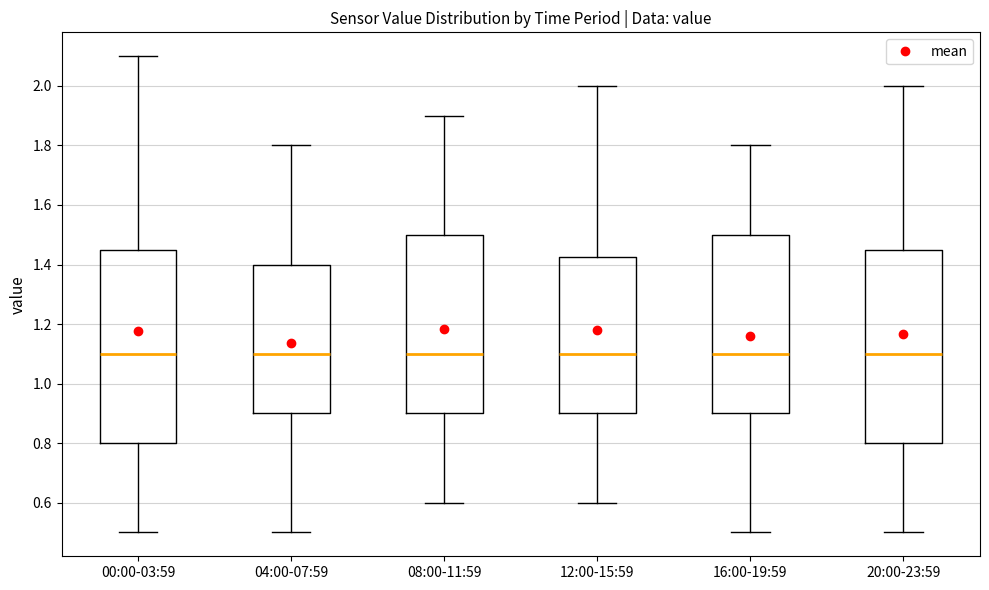

Reading left to right, transcribe this box plot: for each box, give where its median line is, the range the box spans, and where its two whiskers end, as read against the y-axis. The values are not printed on the chart, so give them approximately, as read against the axis.

00:00-03:59: median 1.10, box 0.80 to 1.46, whiskers 0.50 to 2.10
04:00-07:59: median 1.10, box 0.90 to 1.40, whiskers 0.50 to 1.80
08:00-11:59: median 1.10, box 0.90 to 1.50, whiskers 0.60 to 1.90
12:00-15:59: median 1.10, box 0.90 to 1.42, whiskers 0.60 to 2.00
16:00-19:59: median 1.10, box 0.90 to 1.50, whiskers 0.50 to 1.80
20:00-23:59: median 1.10, box 0.80 to 1.46, whiskers 0.50 to 2.00